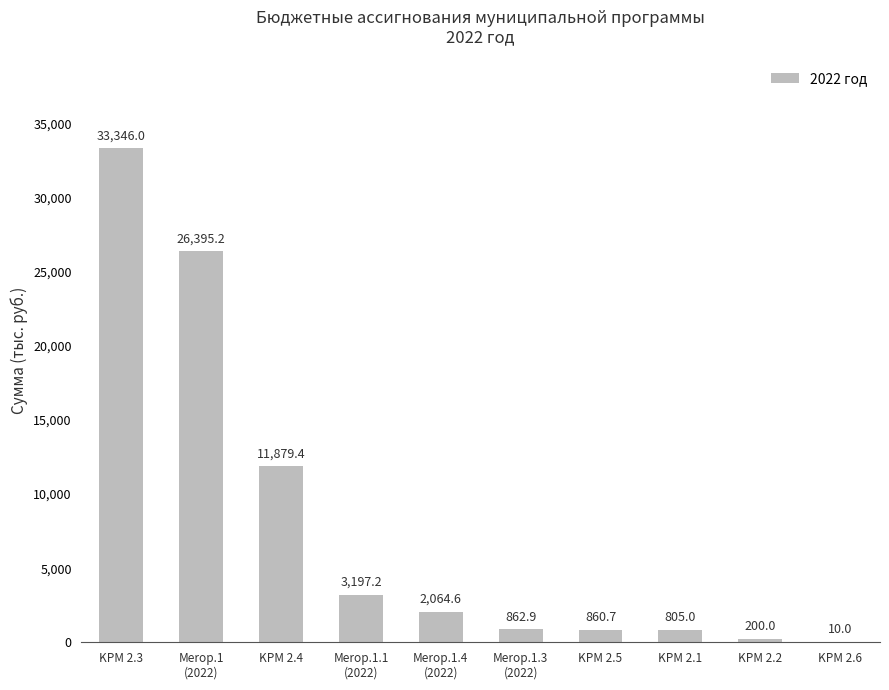

The chart shows a value of 11879.4 at KPM 2.4. True or false?

True